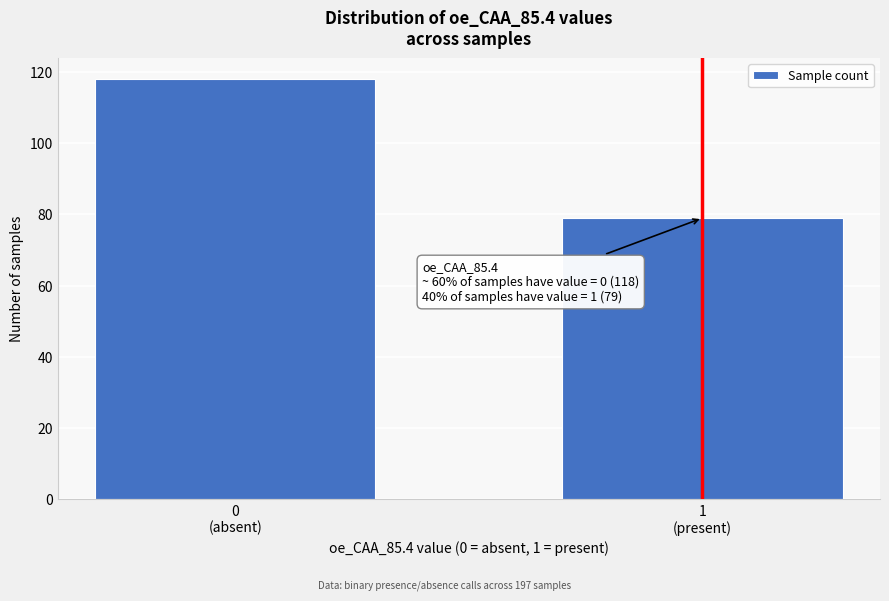

Reading left to right, transcribe all the data shown in this chart.

118	79